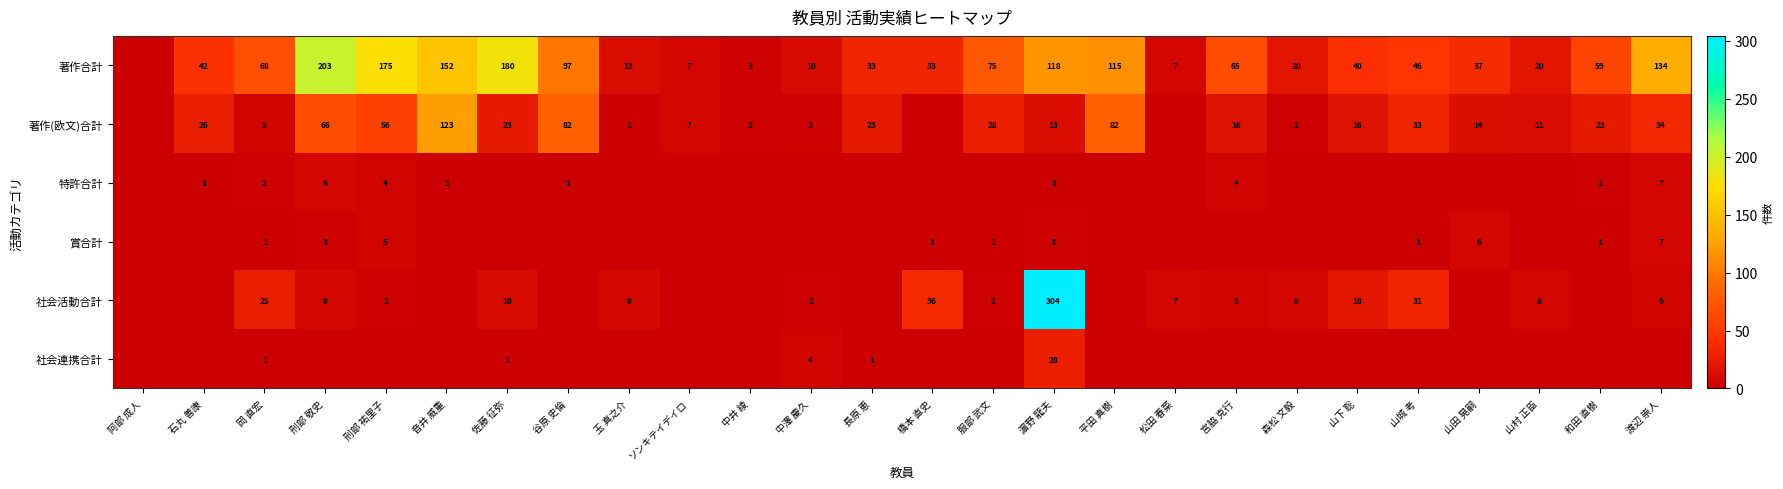

The 著作合計 series shows 22 at 長原 恵. True or false?

False